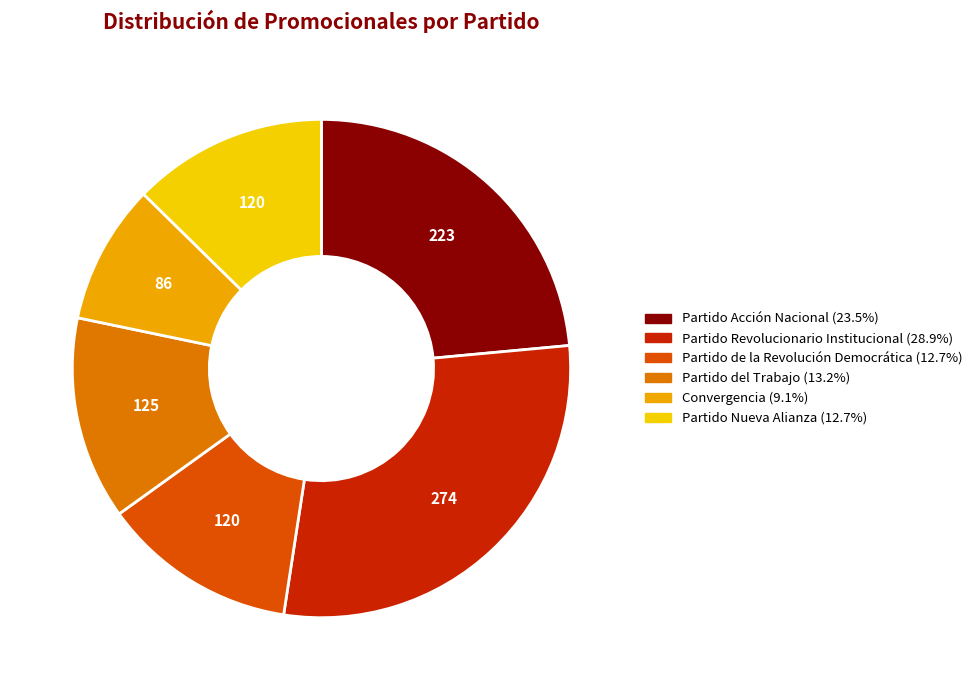

Count the number of slices in the pie.

6